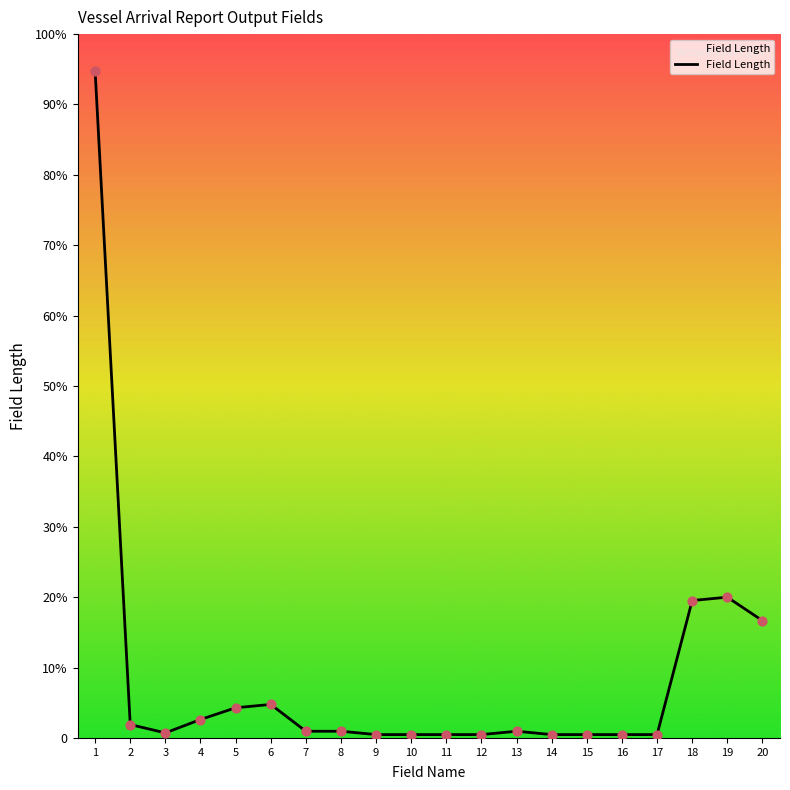

What is the change in value from 1 to 9?

-396